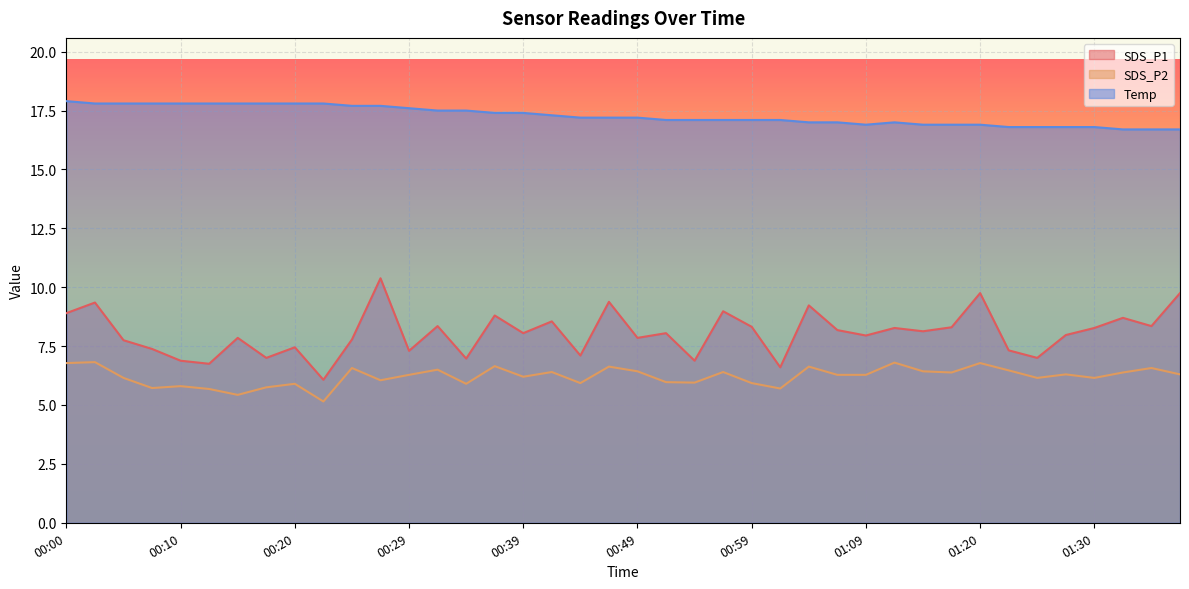

True or false: SDS_P2 and SDS_P1 cross at least once.

False